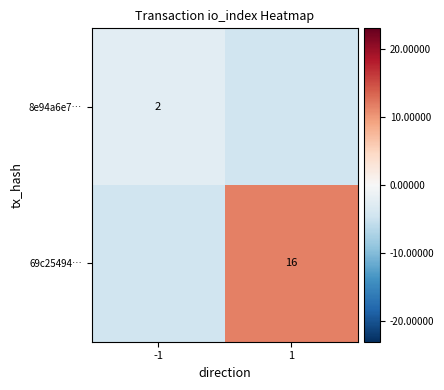

Which label corresponds to the largest value in the chart?

1